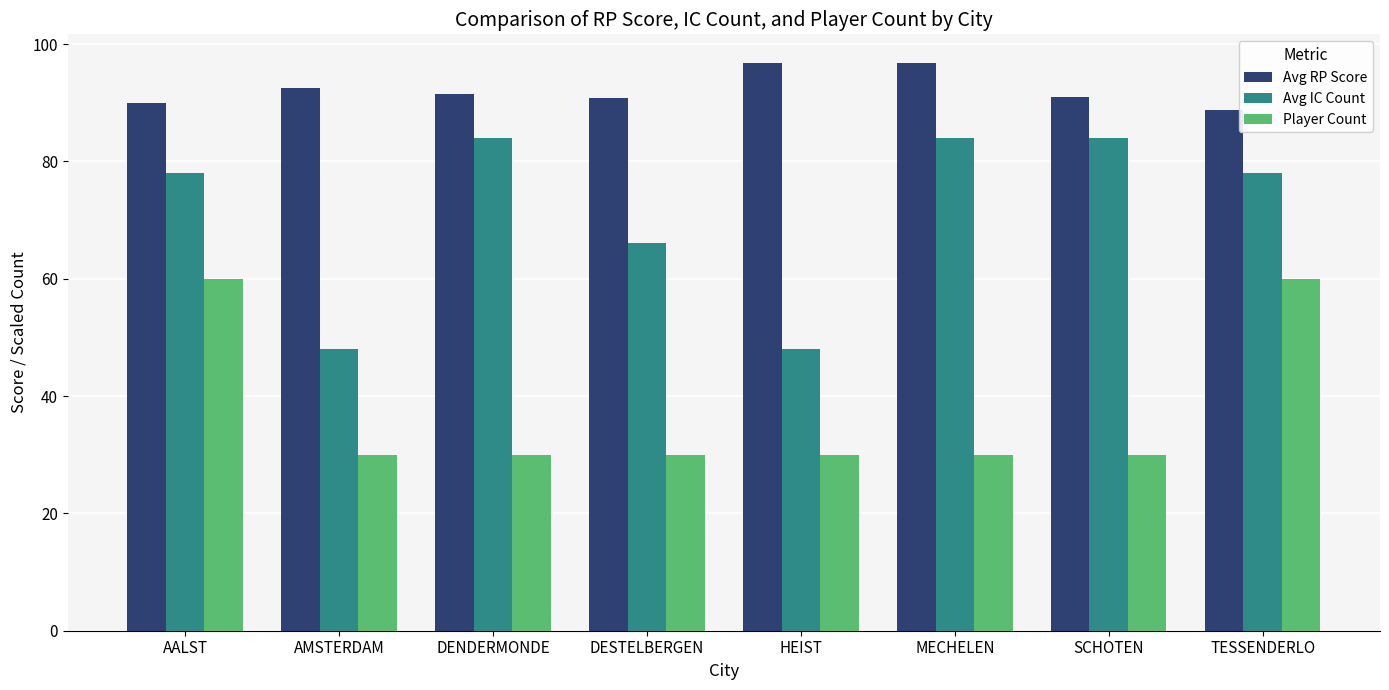

Is it true that Avg IC Count equals 66.0 at DESTELBERGEN?

True